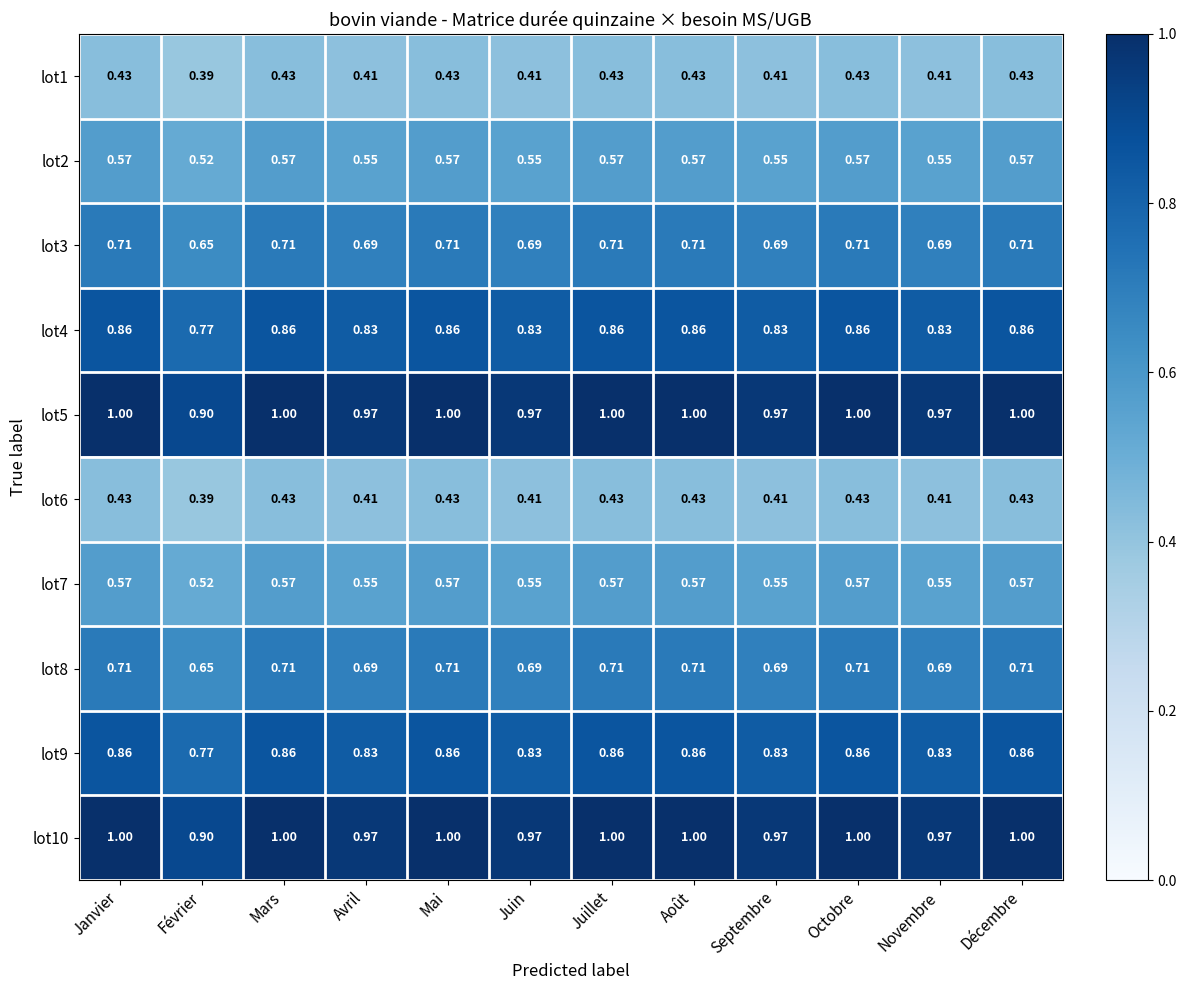

Is the value of lot9 at Octobre greater than the value of lot5 at Janvier?

No